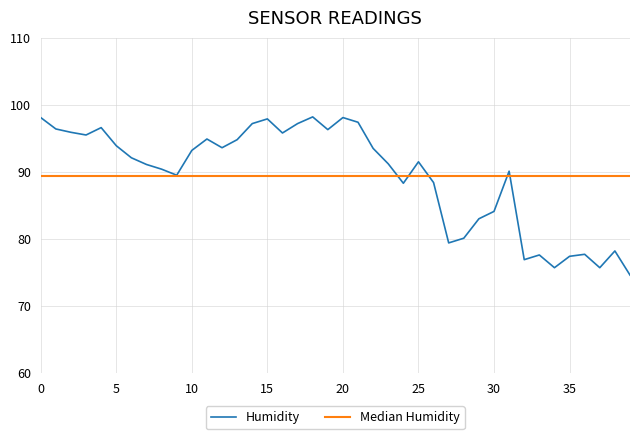

Rank the series by their maximum value, from lowest to highest.

Median Humidity, Humidity